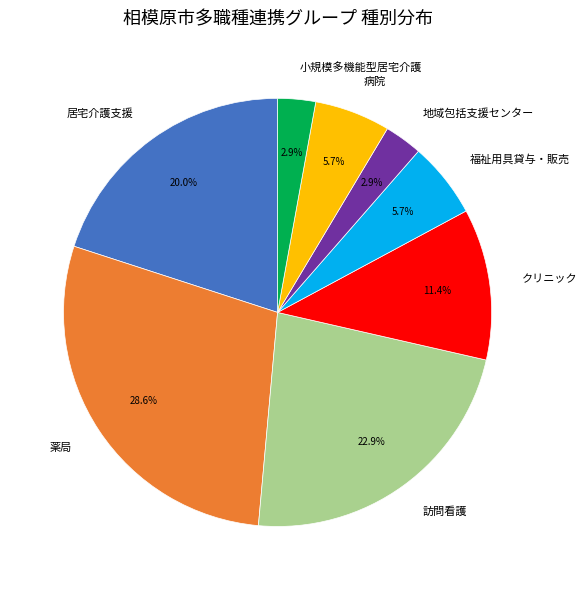

What is the total percentage of 薬局 and 居宅介護支援?

48.6%